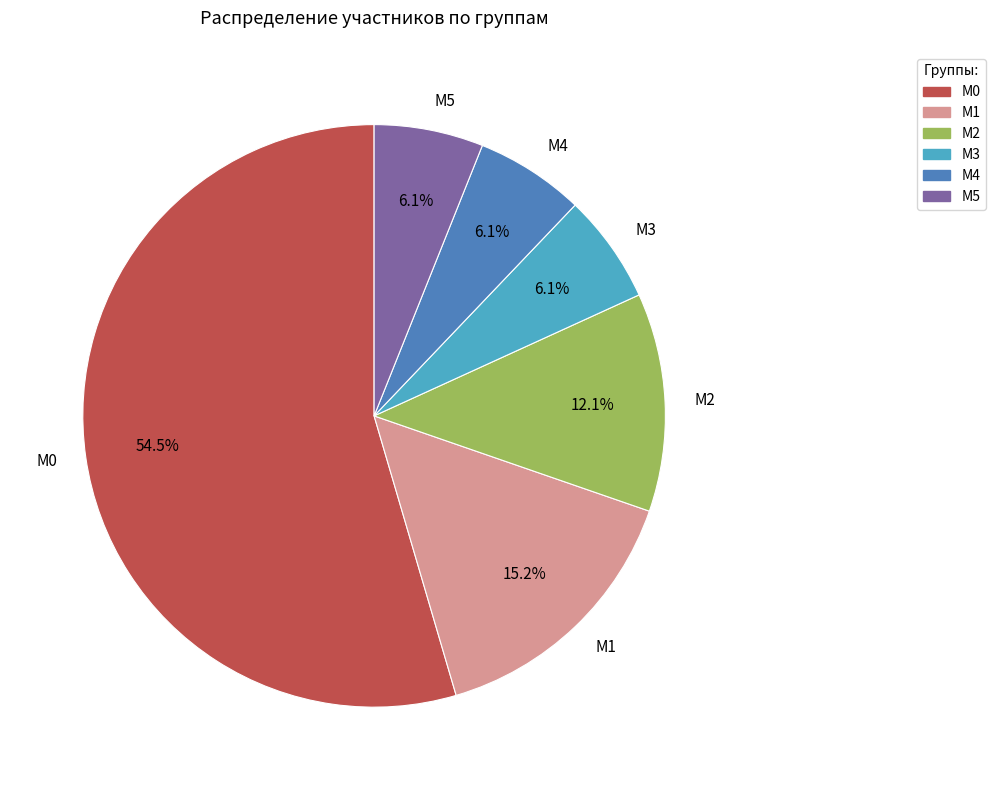

How much of the chart is everything except М2?

87.9%